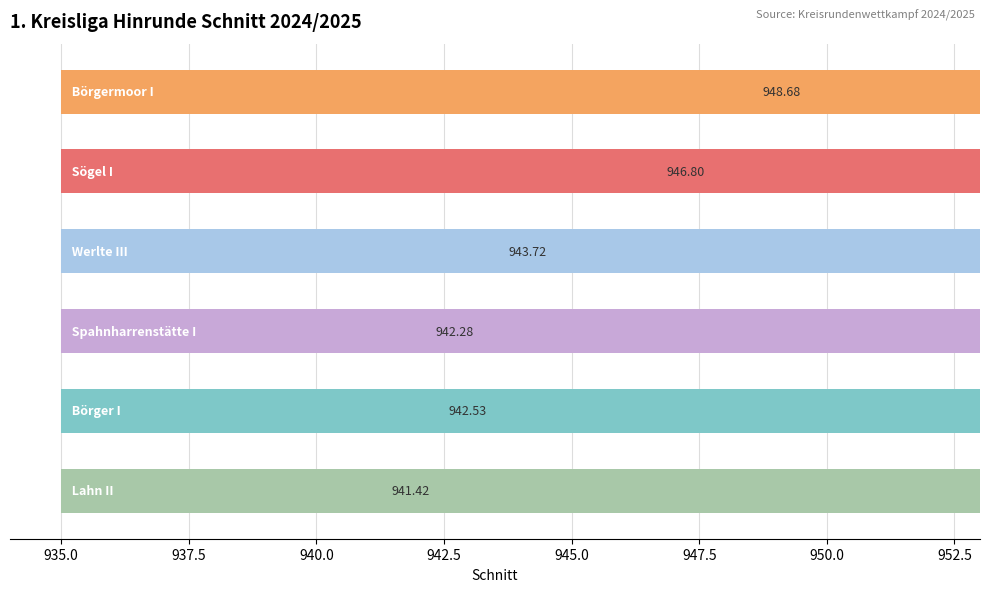

What is the label of the 5th bar from the left?

942.5